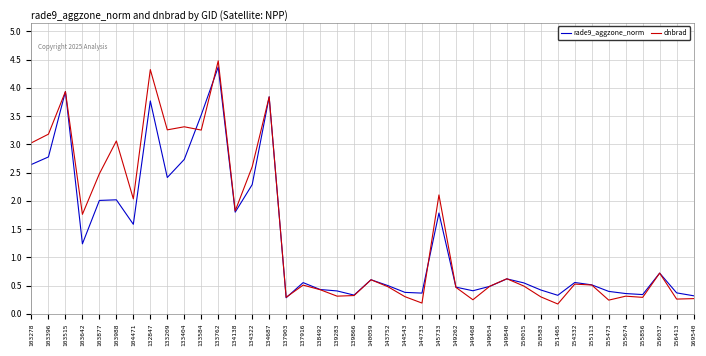

Where is the first local minimum for dnbrad?

103642